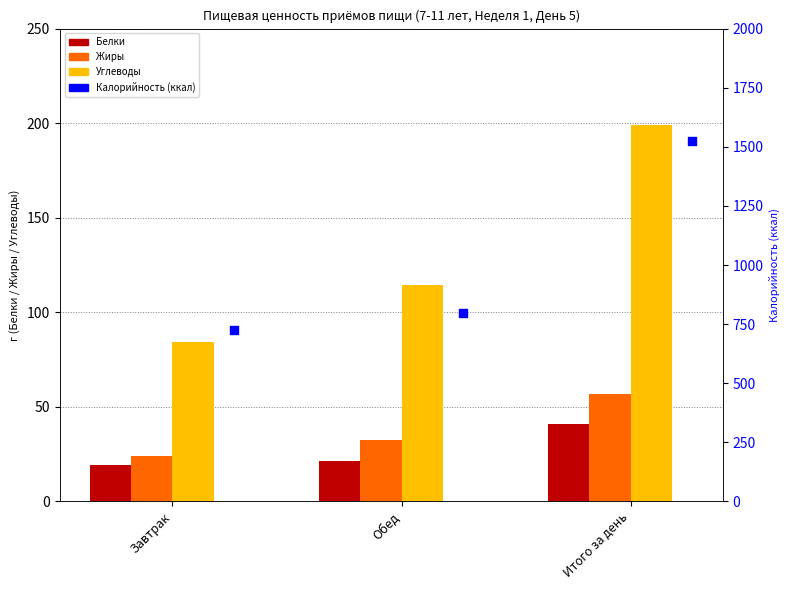

At how many categories does at least one series exceed 1310?

1